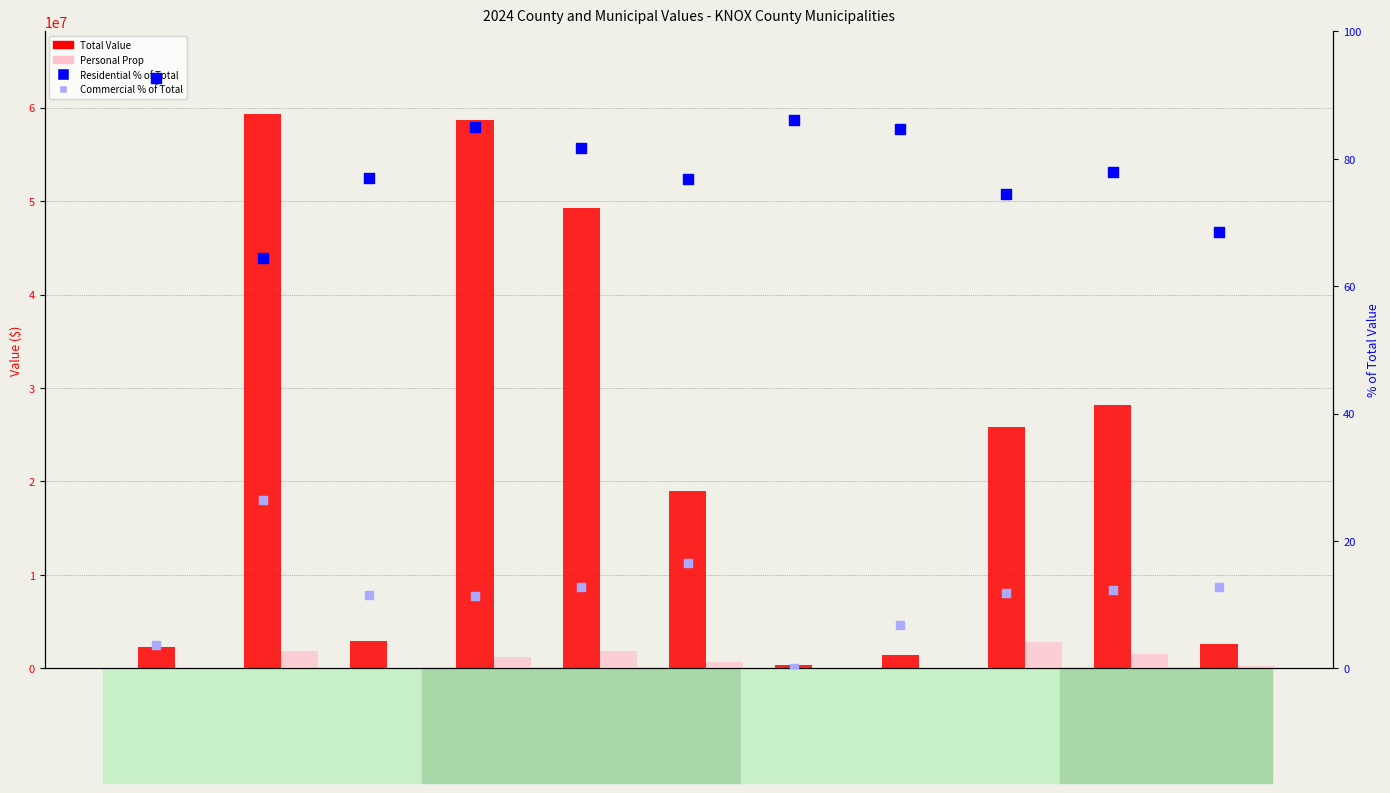

At which category is the sum across all series the highest?

BLOOMFIELD